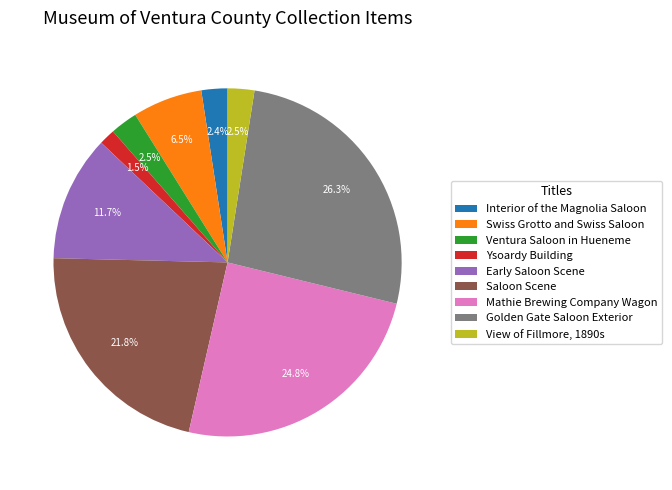

Does View of Fillmore, 1890s represent more than half of the total?

No